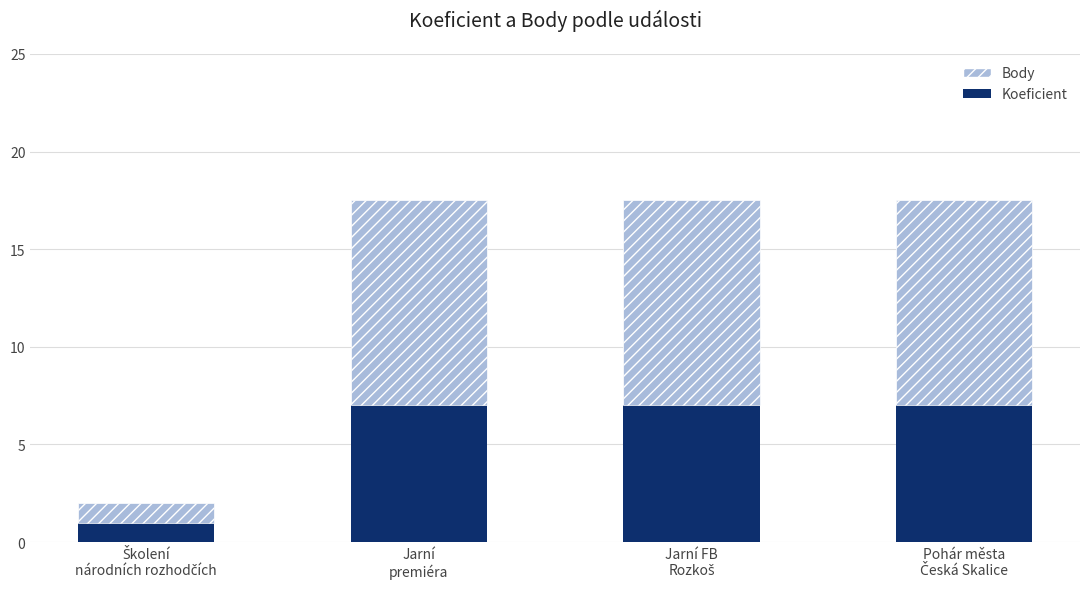

What is the lowest value of the Koeficient series?

1.0